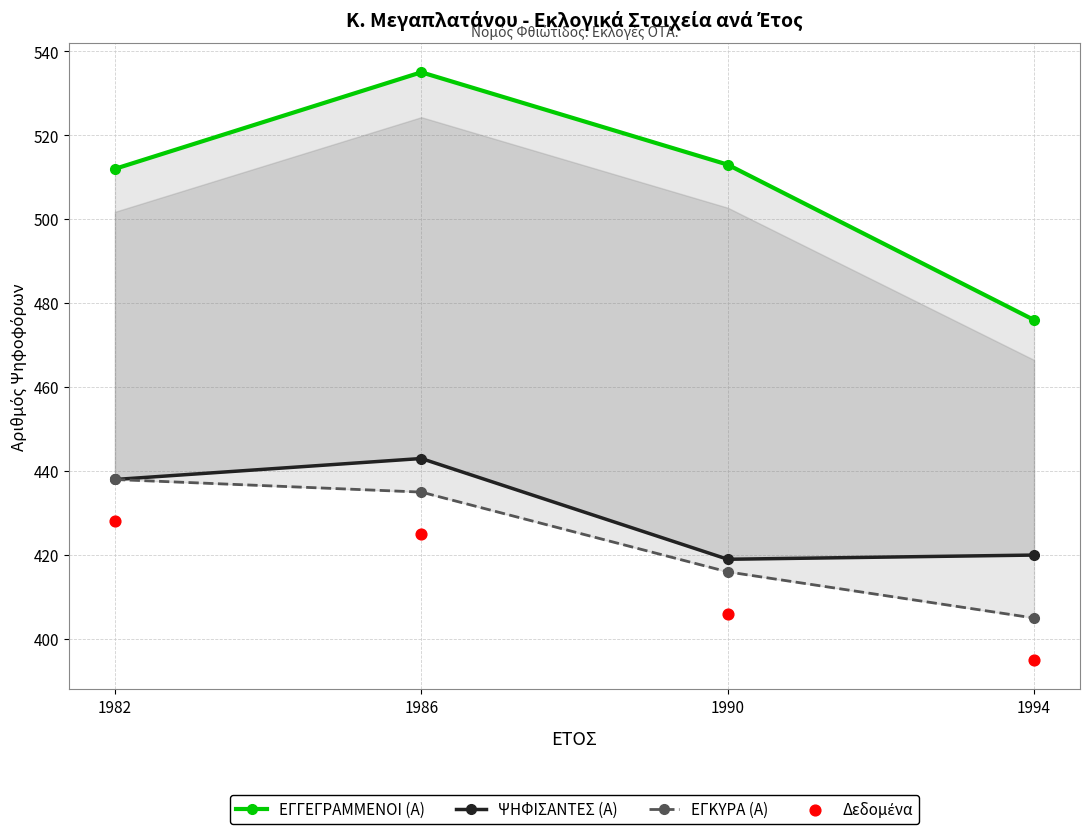

Is the value of ΨΗΦΙΣΑΝΤΕΣ (Α) at 1994 greater than the value of ΕΓΚΥΡΑ (Α) at 1990?

Yes